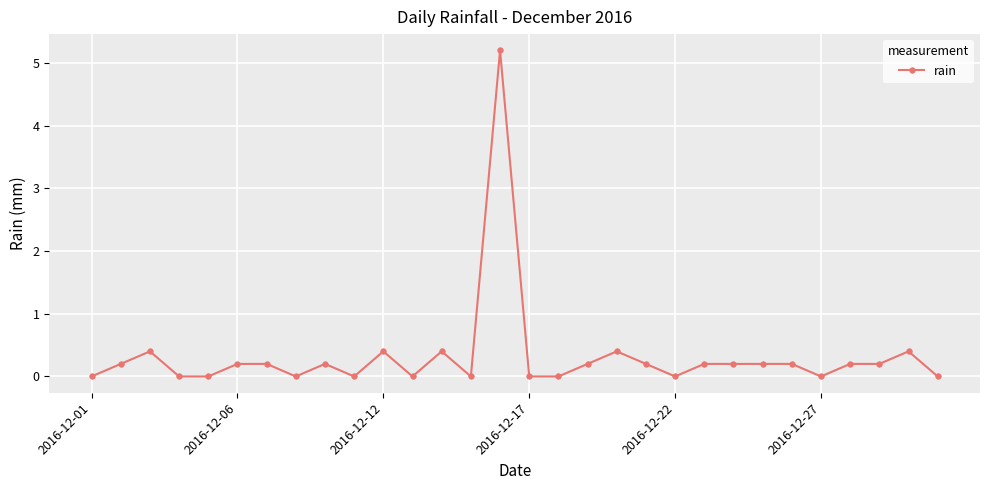

What is the difference between the maximum and minimum values?

5.2